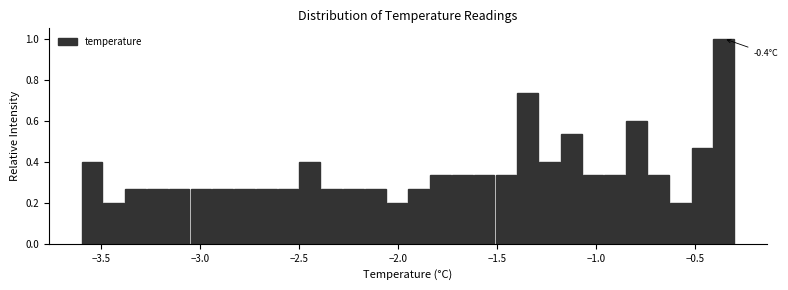

Around what value on the x-axis is the tallest bar? Give the approximate position of its centre, as read against the axis.

-0.35